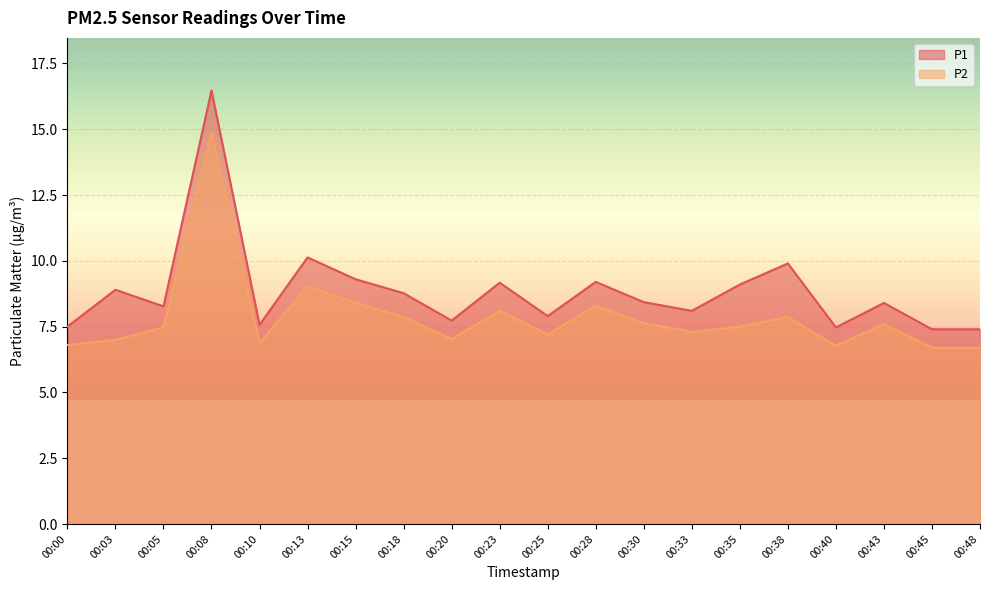

List the series in order of their overall mean, lowest first.

P2, P1